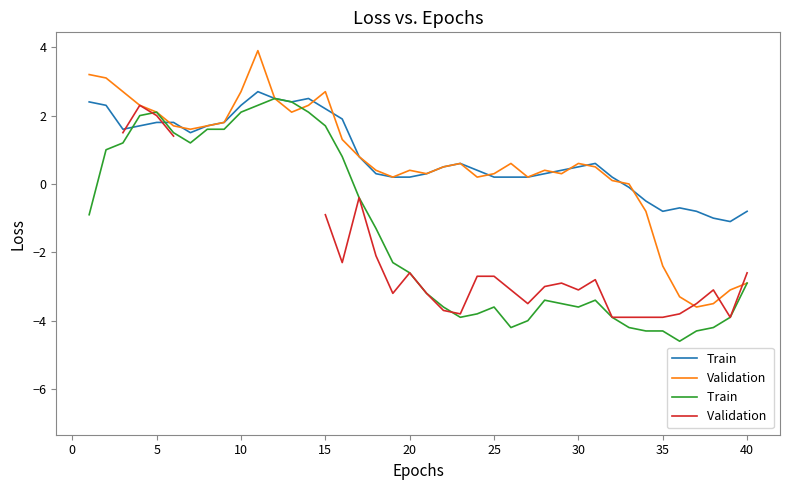

How many lines are shown in the chart?

4